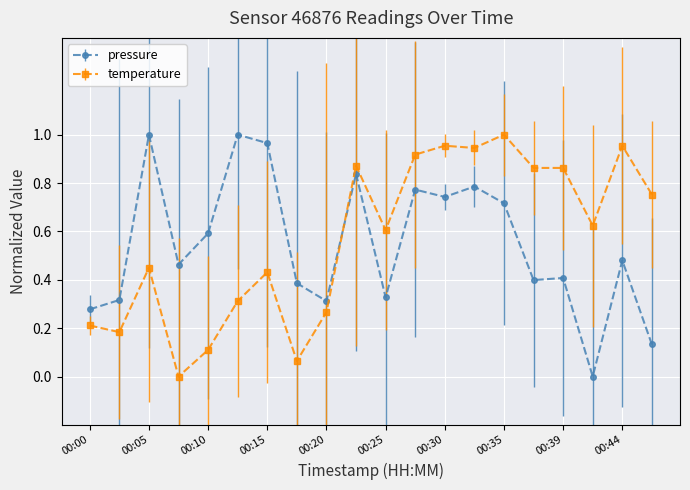

What is the sum of all pressure values?

10.9